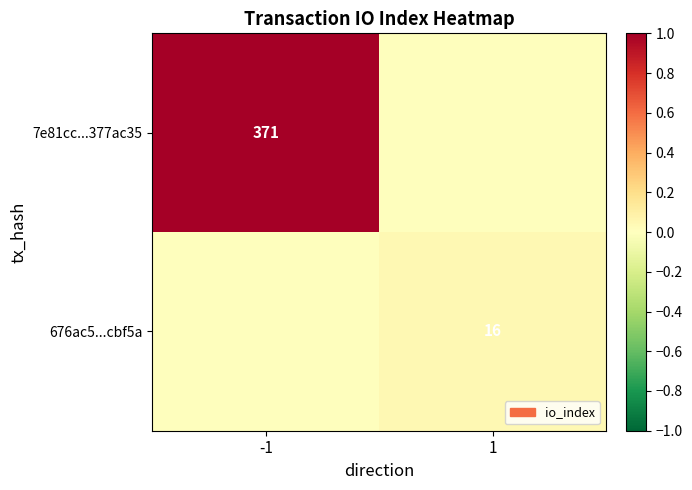

Reading right to left, transcribe all the data shown in this chart.

row_0: 1=0.0	-1=1.0
row_1: 1=0.0	-1=0.0